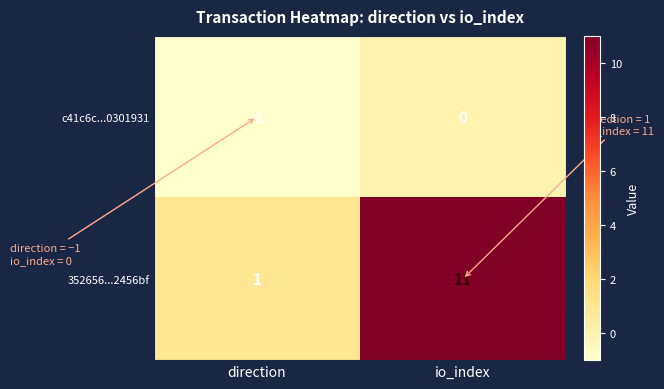

True or false: c41c6c...0301931 has a value of -1 at direction.

True